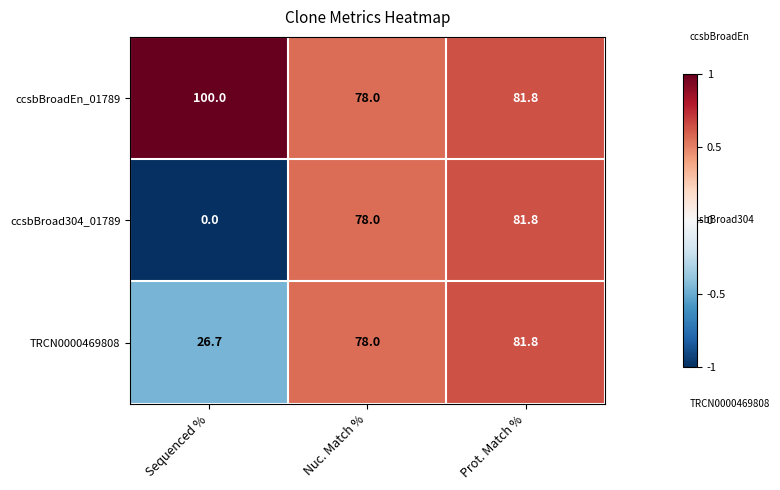

List the series in order of their overall mean, lowest first.

ccsbBroad304_01789, TRCN0000469808, ccsbBroadEn_01789